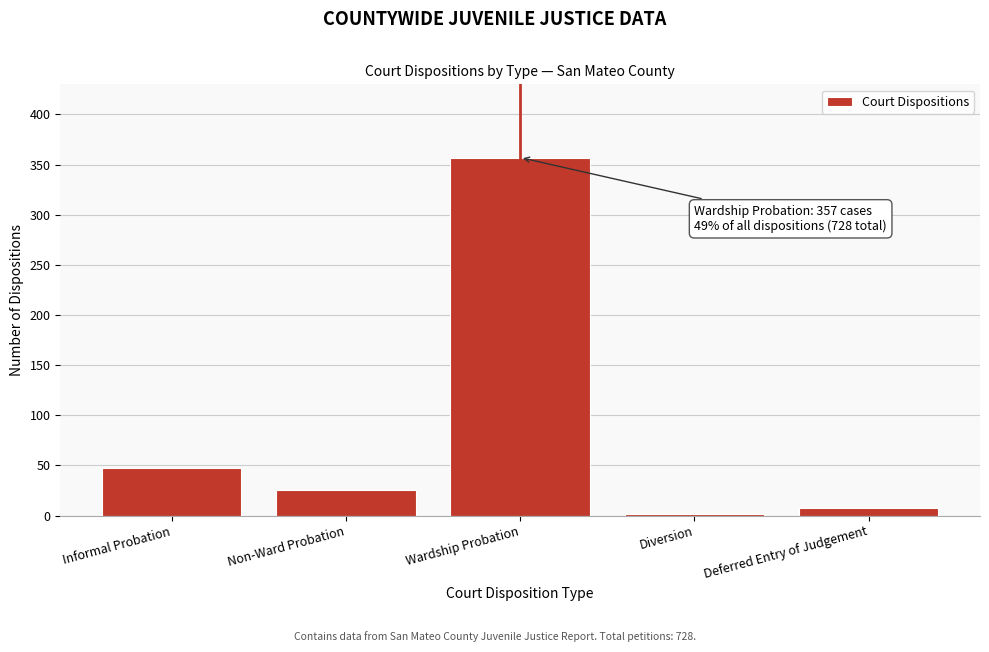

Reading right to left, what are all the values shown in this chart?

Deferred Entry of Judgement=8	Diversion=2	Wardship Probation=357	Non-Ward Probation=25	Informal Probation=47